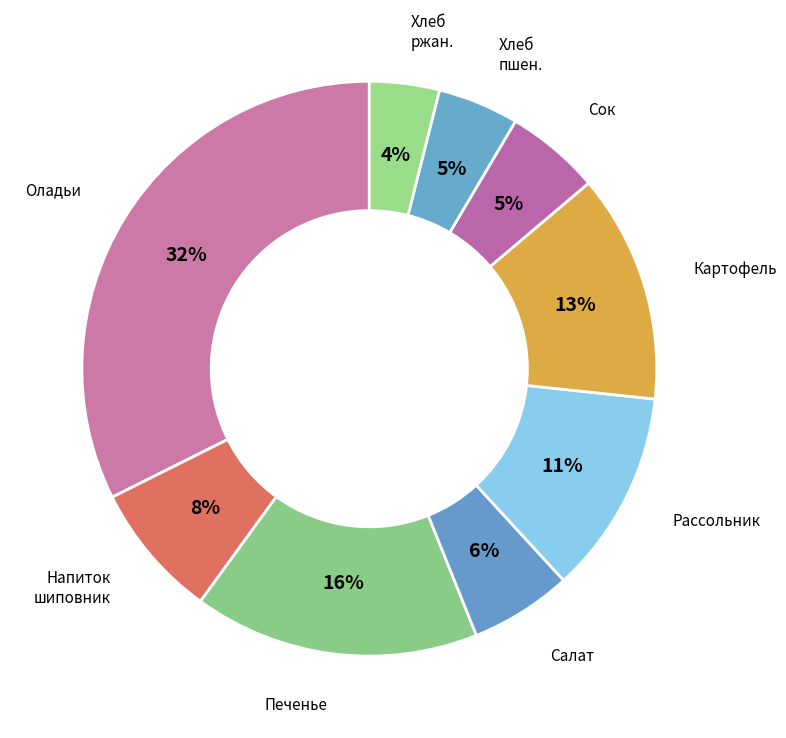

How many segments does this pie chart have?

9